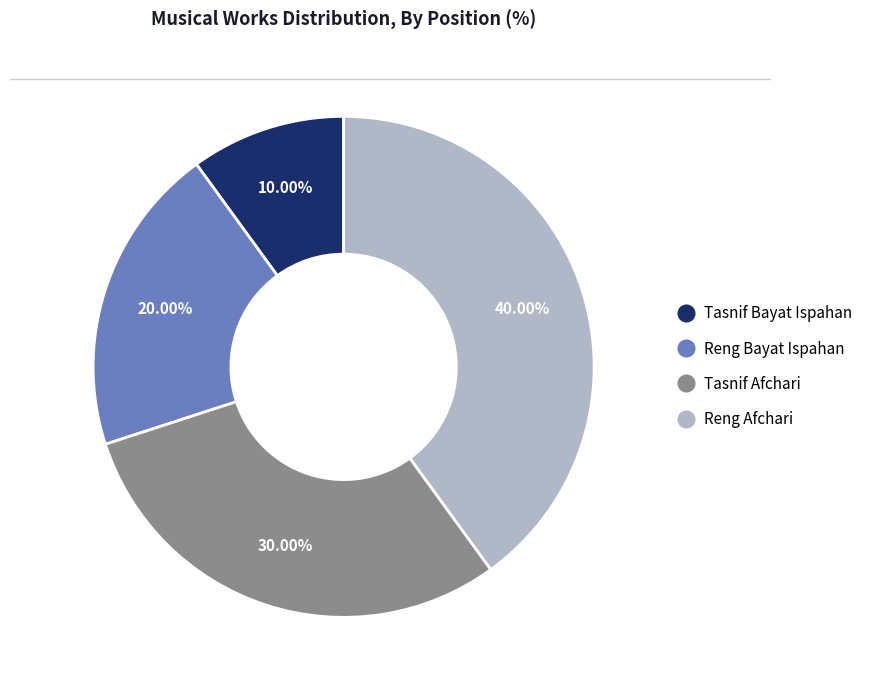

Between Tasnif Afchari and Reng Afchari, which is larger?

Reng Afchari